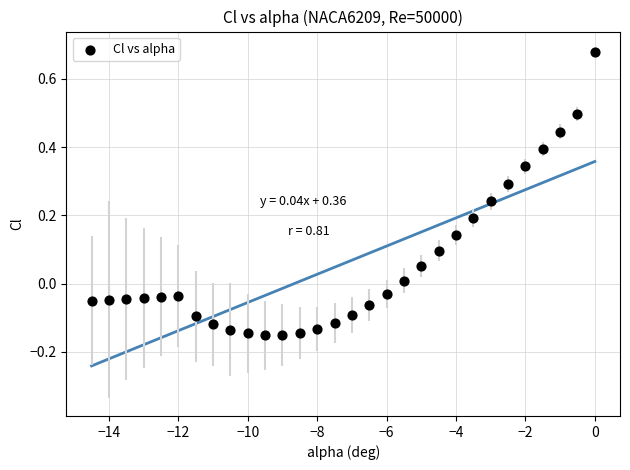

What is the range of X values (max minus min)?

14.5